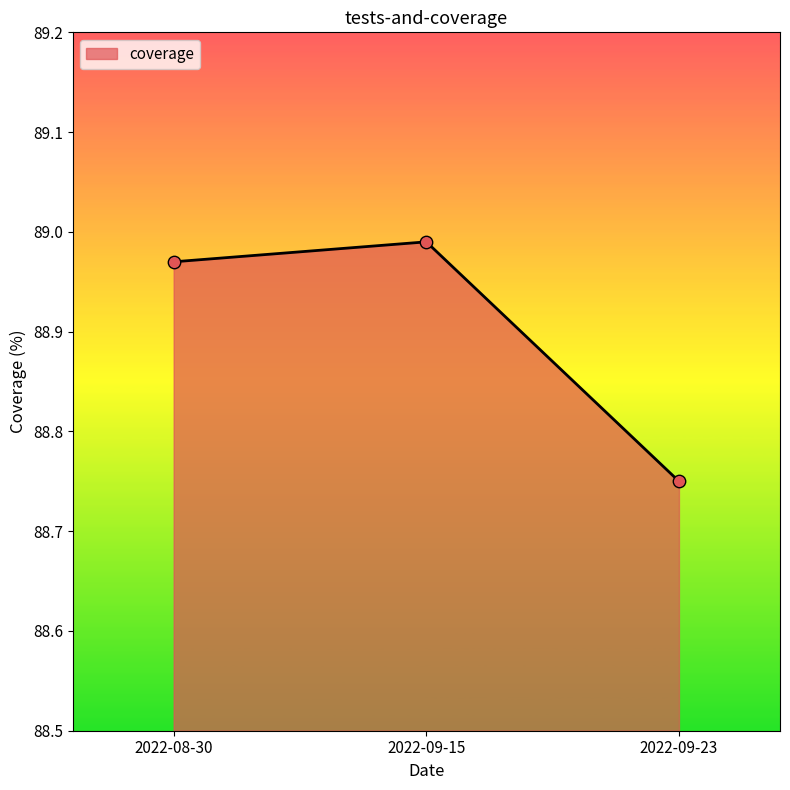

Which has a higher value, 2022-09-15 or 2022-08-30?

2022-09-15